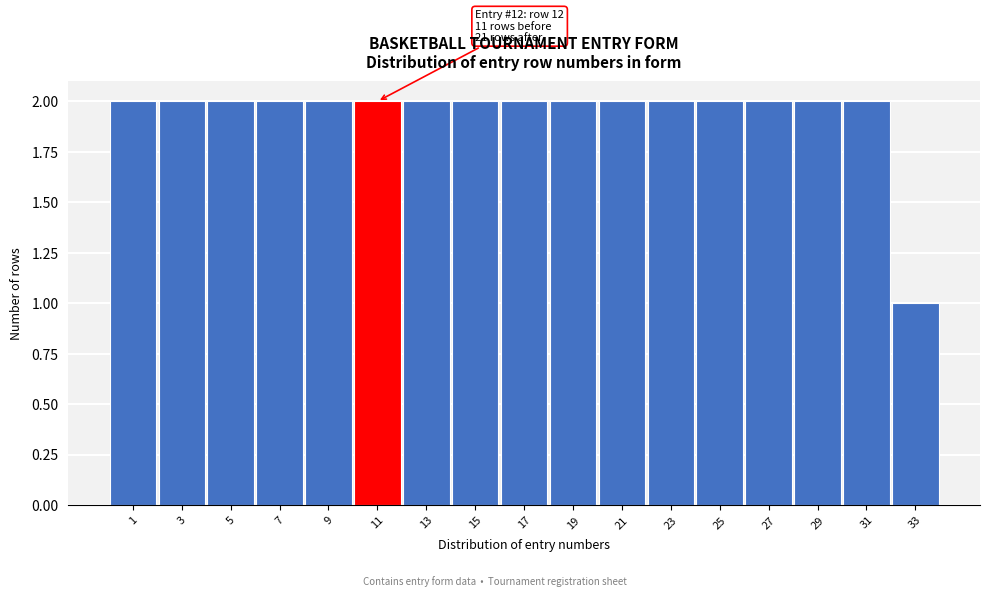

Reading left to right, extract all data points from this chart.

2	2	2	2	2	2	2	2	2	2	2	2	2	2	2	2	1